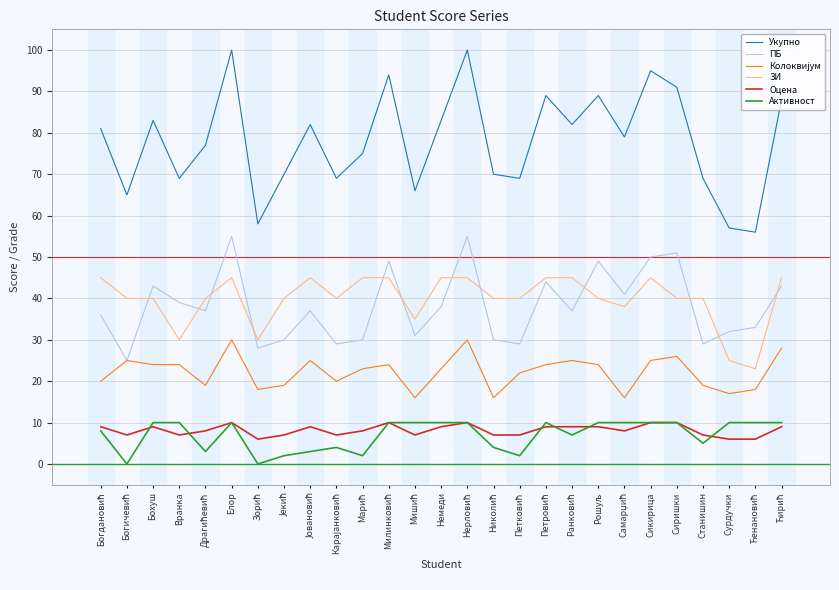

What is the difference between the highest and lowest values at Елор?

90